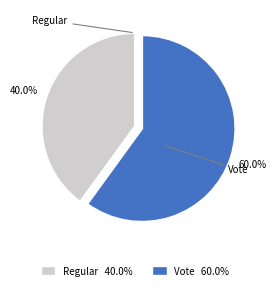

What percentage is the Regular slice, to the nearest percent?

40%